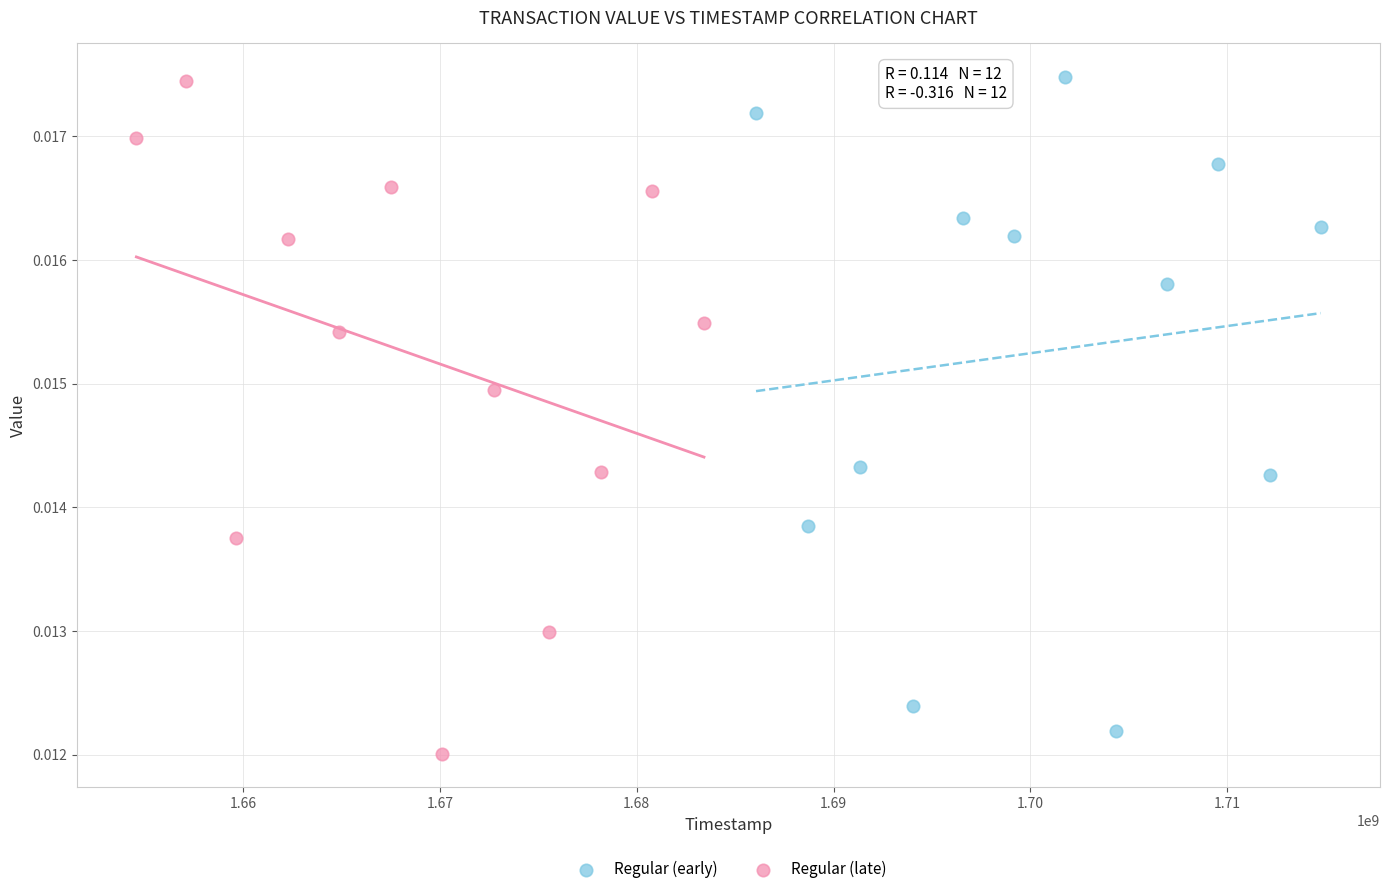

What are all the series names shown in the legend?

Regular (early), Regular (late)